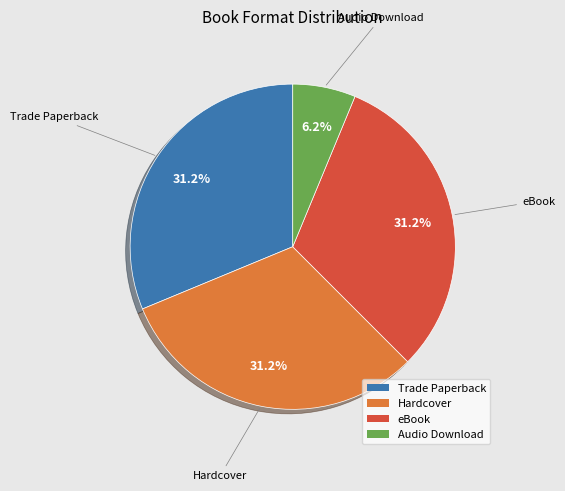

Is there a majority slice in this chart?

No